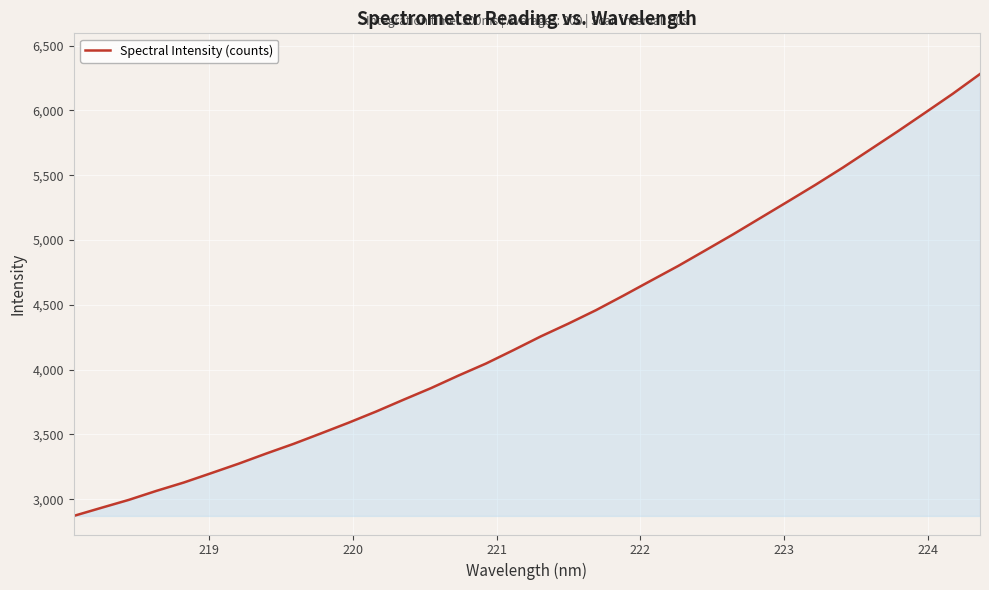

Reading left to right, what are all the values shown in this chart?

2871.1	2933.4	2994.7	3063.9	3128.7	3201.1	3274.4	3352.4	3427.5	3508.4	3590.6	3676.7	3768.0	3857.6	3954.5	4047.2	4150.7	4257.0	4355.2	4458.4	4570.8	4686.0	4800.4	4921.8	5044.1	5171.1	5298.1	5426.3	5559.4	5699.0	5839.0	5983.0	6128.1	6281.5